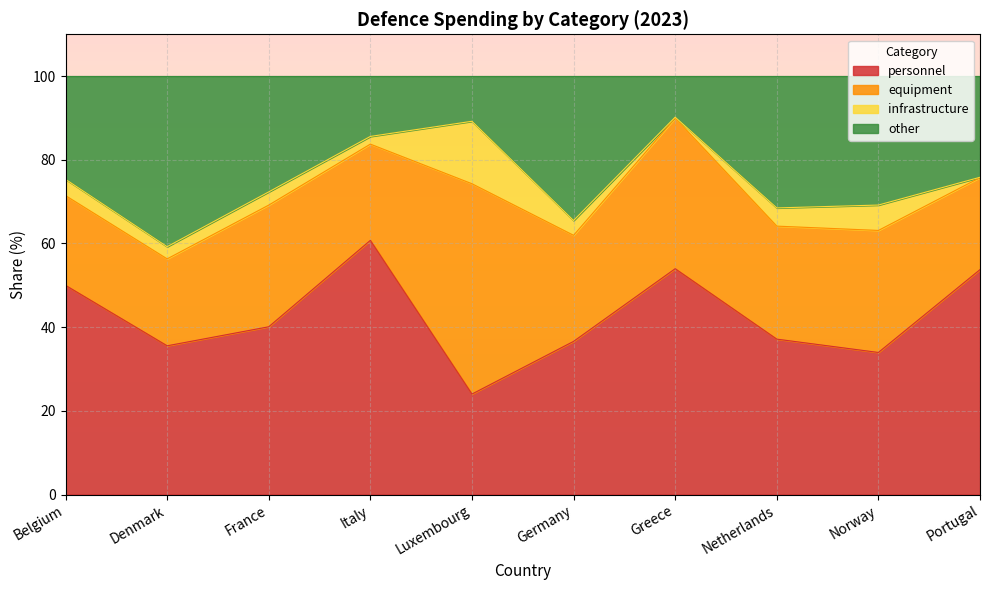

The value of personnel at Luxembourg is 24.0. True or false?

True